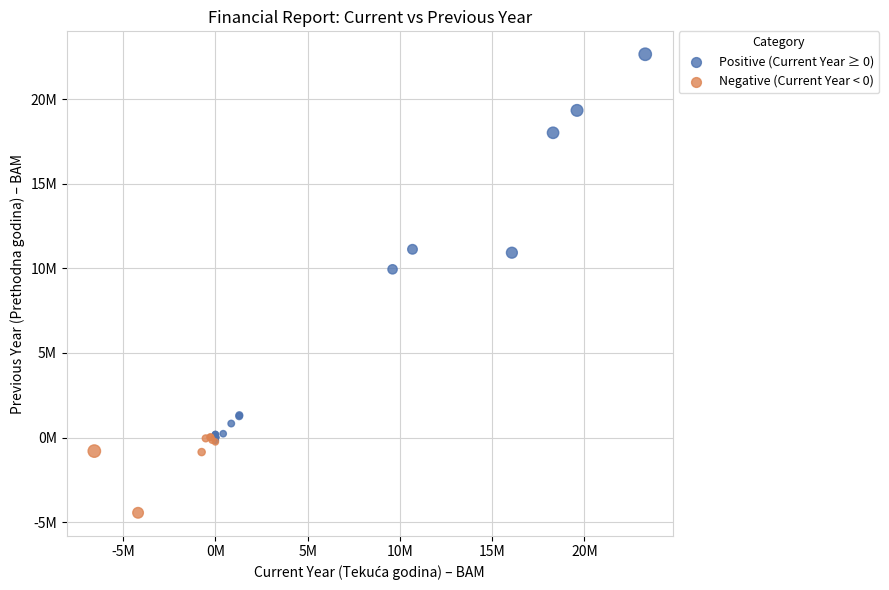

What are all the series names shown in the legend?

Positive (Current Year ≥ 0), Negative (Current Year < 0)